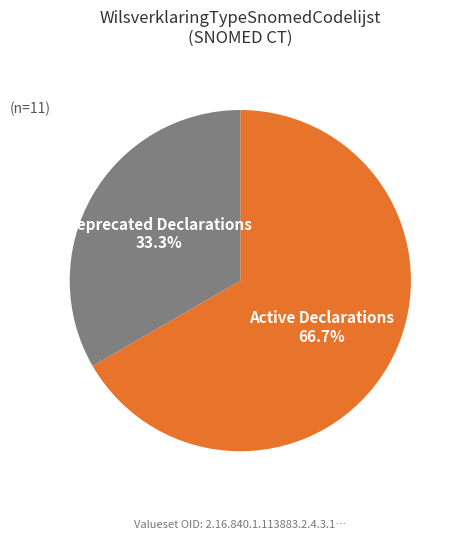

What is the largest slice in the pie chart?

Active Declarations